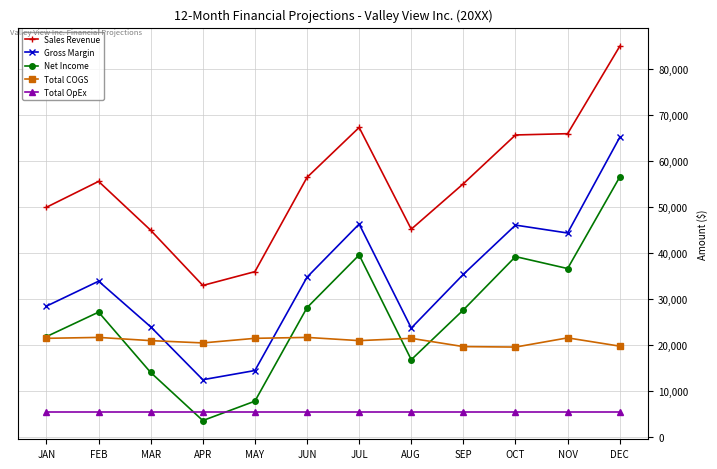

What is the approximate value of Net Income at SEP, to the nearest 100?

27700